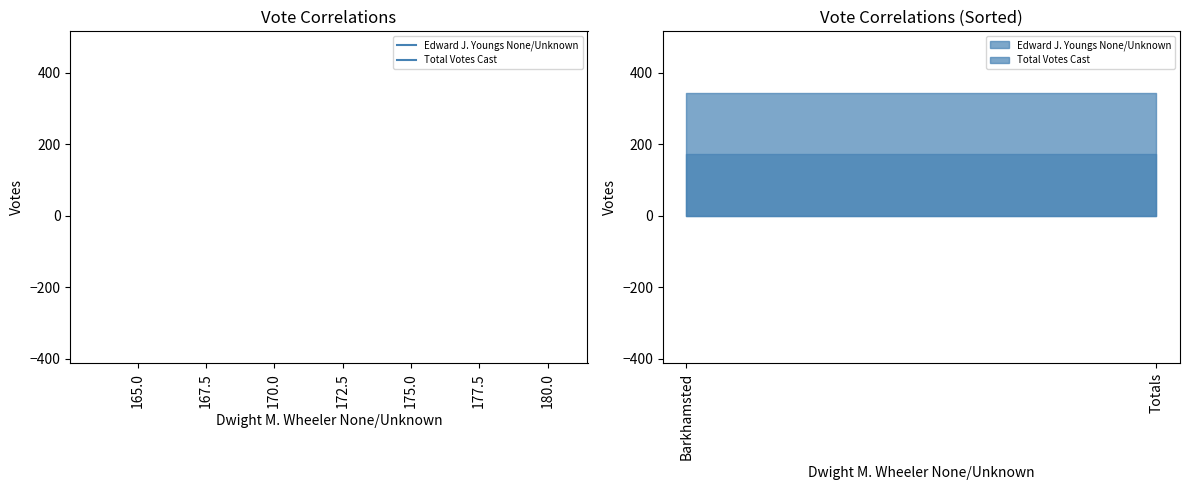

Which series has the largest total across all categories?

Total Votes Cast